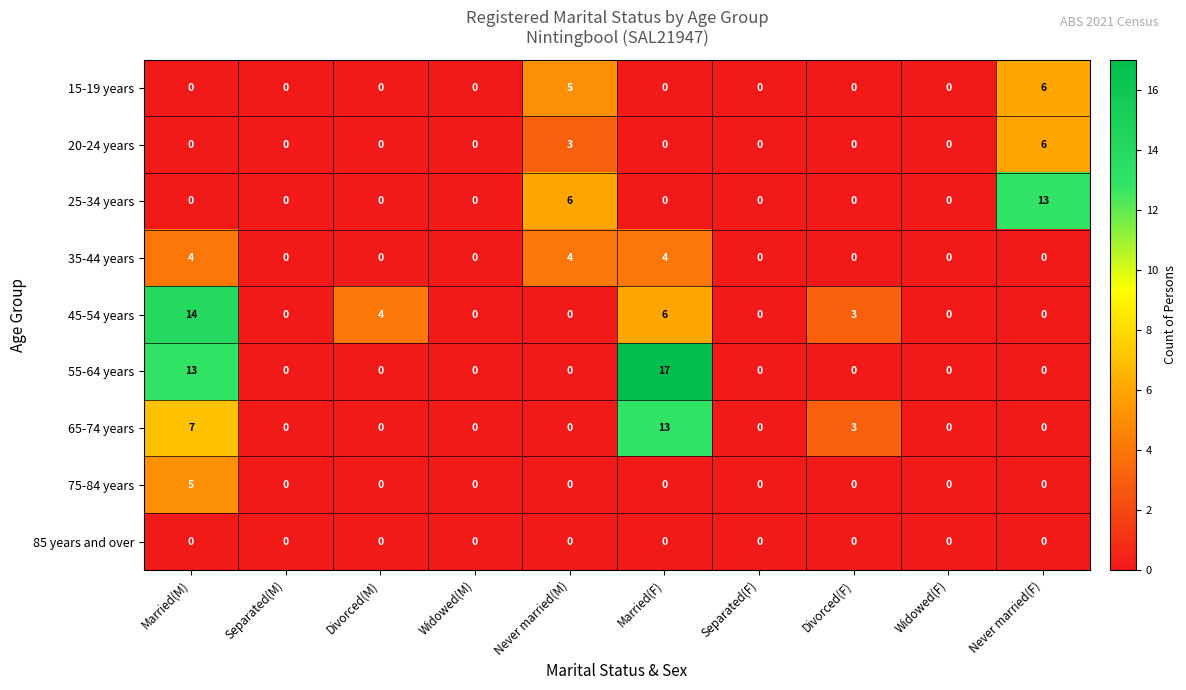

Which series has the largest range (max minus min)?

55-64 years